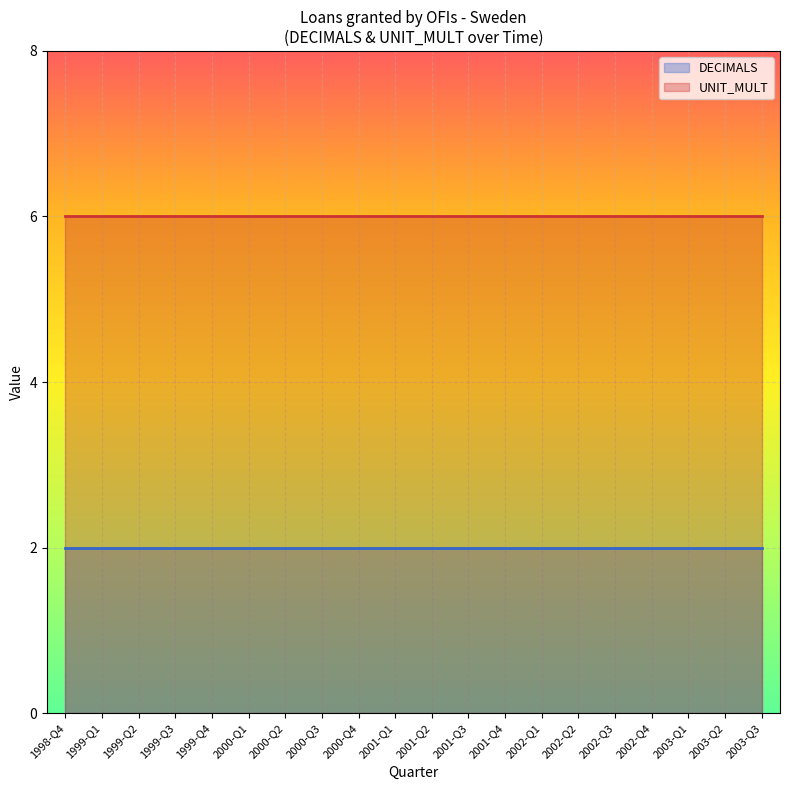

True or false: DECIMALS has a value of 3 at 2002-Q3.

False